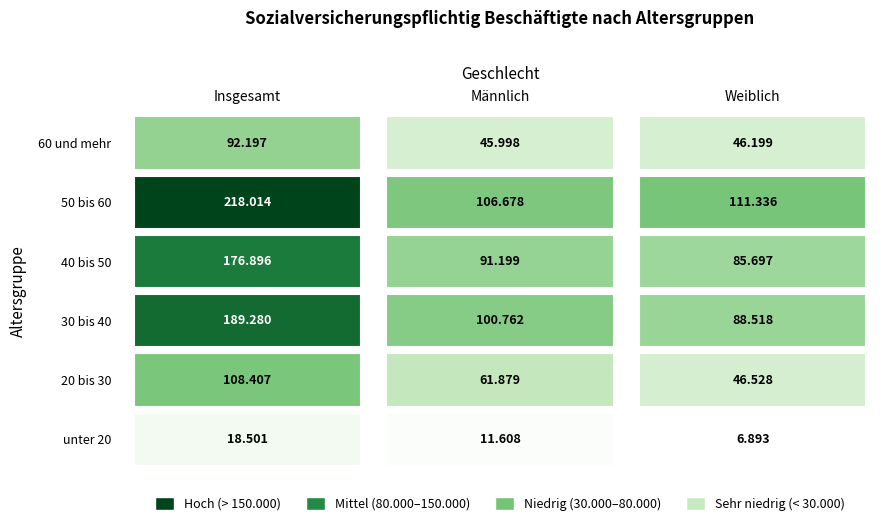

At how many categories does at least one series exceed 119065?

1